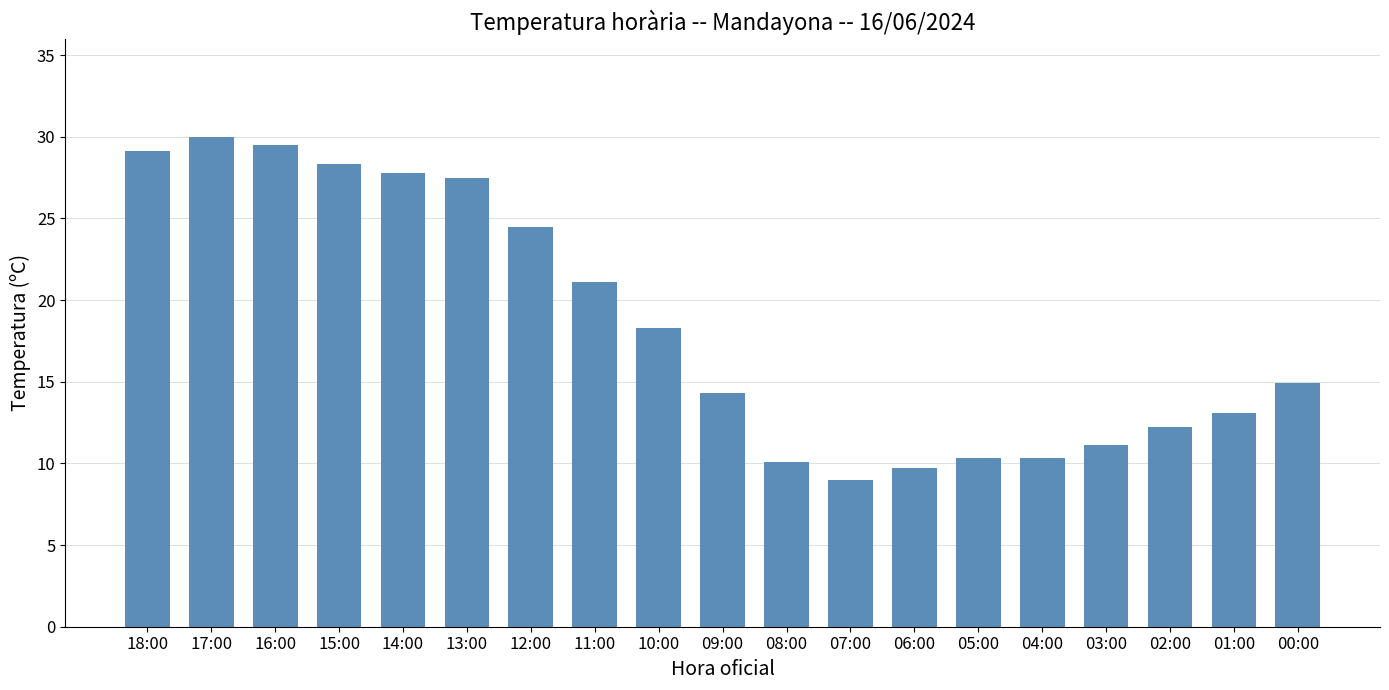

The value at 05:00 is 10.3. True or false?

True